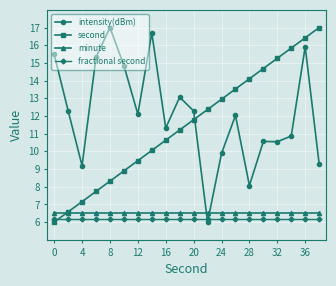

What is the value of the second point at the 12th from the left?

12.4